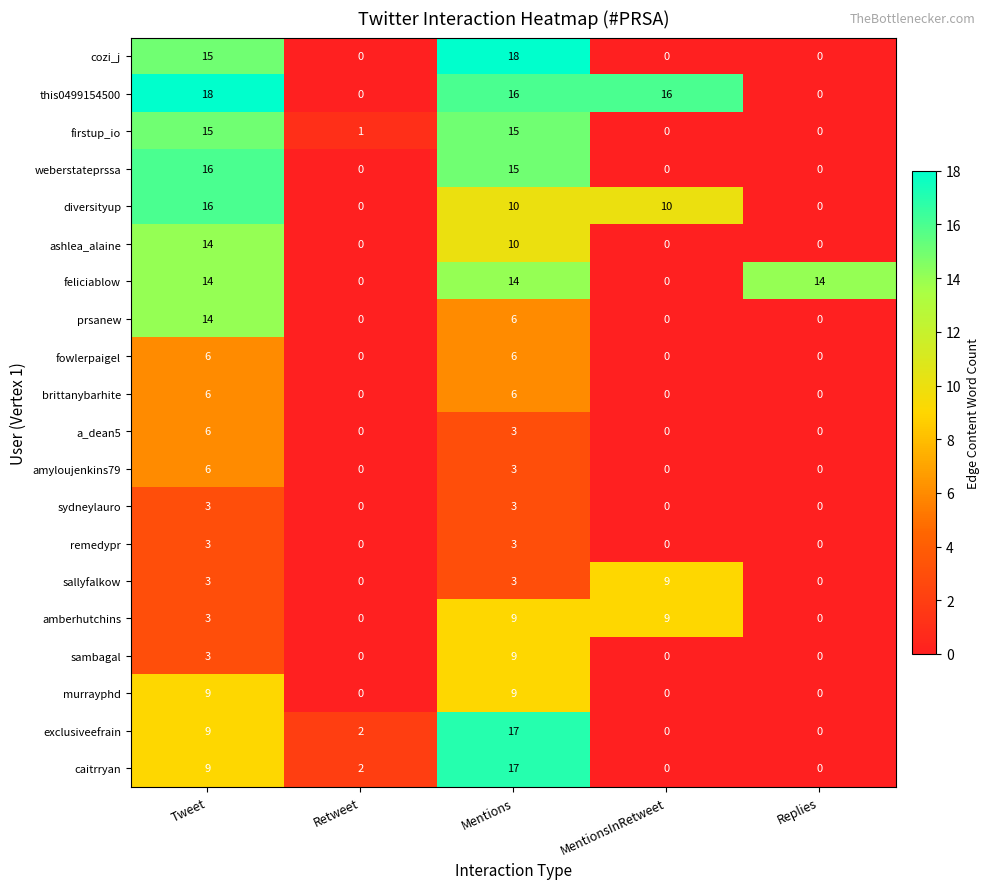

At which category is the sum across all series the highest?

Mentions